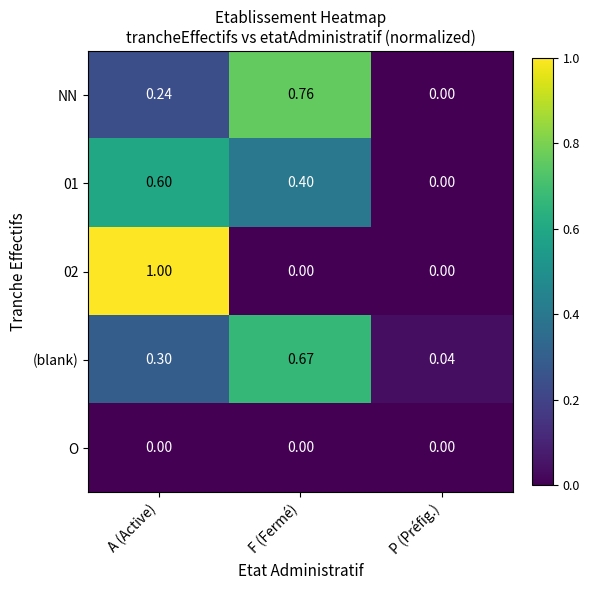

Which category has the lowest value in the NN series?

P (Préfig.)